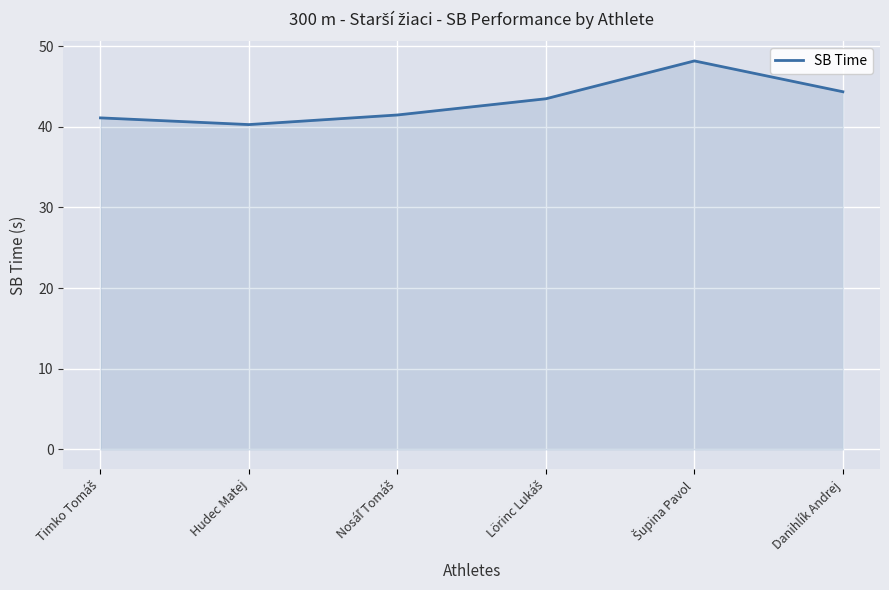

What is the average value?

43.1